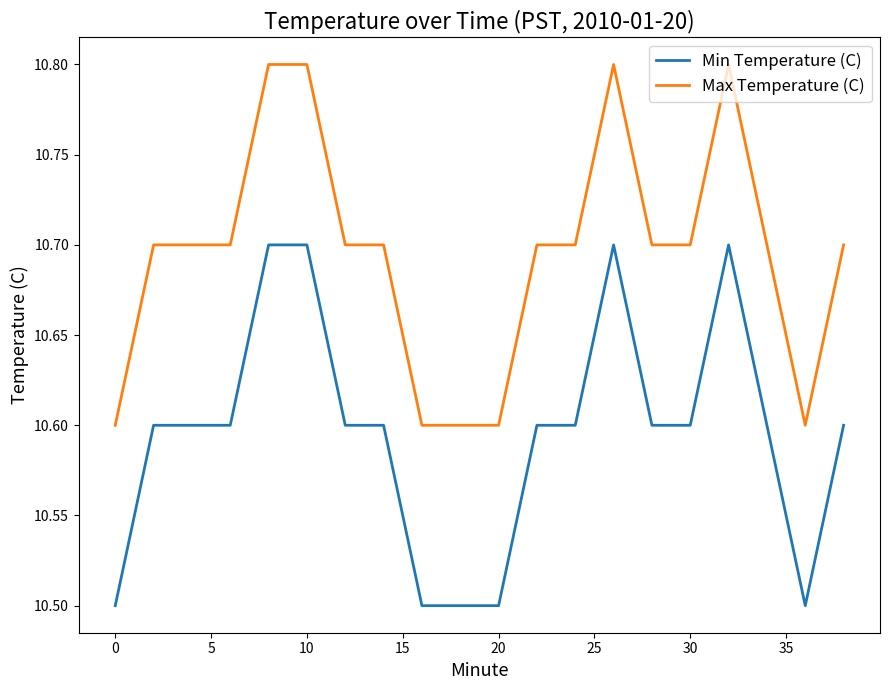

True or false: Max Temperature (C) and Min Temperature (C) intersect in this chart.

False